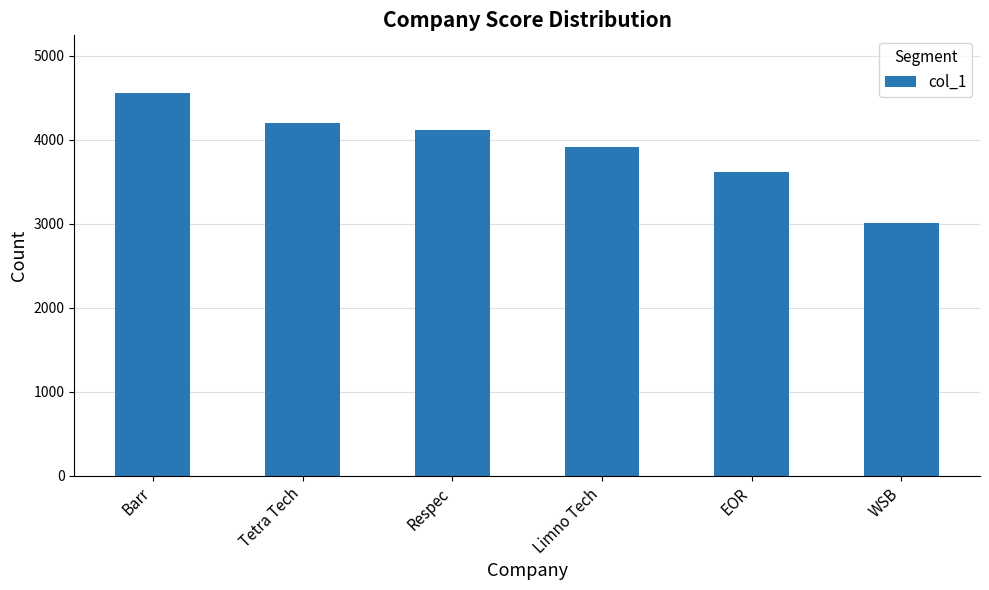

Where is the data nearest to the value 3782?

Limno Tech